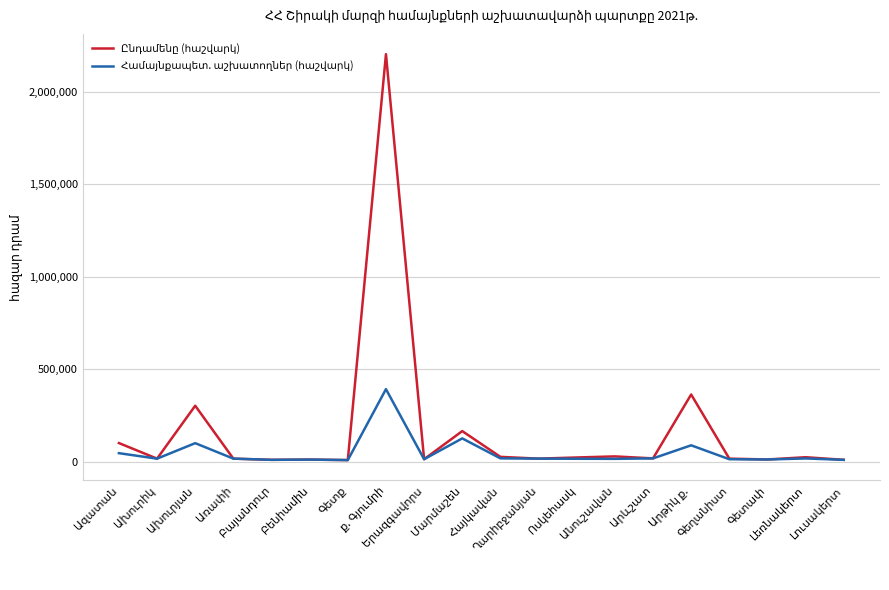

What is the greatest value displayed?

2204430.7